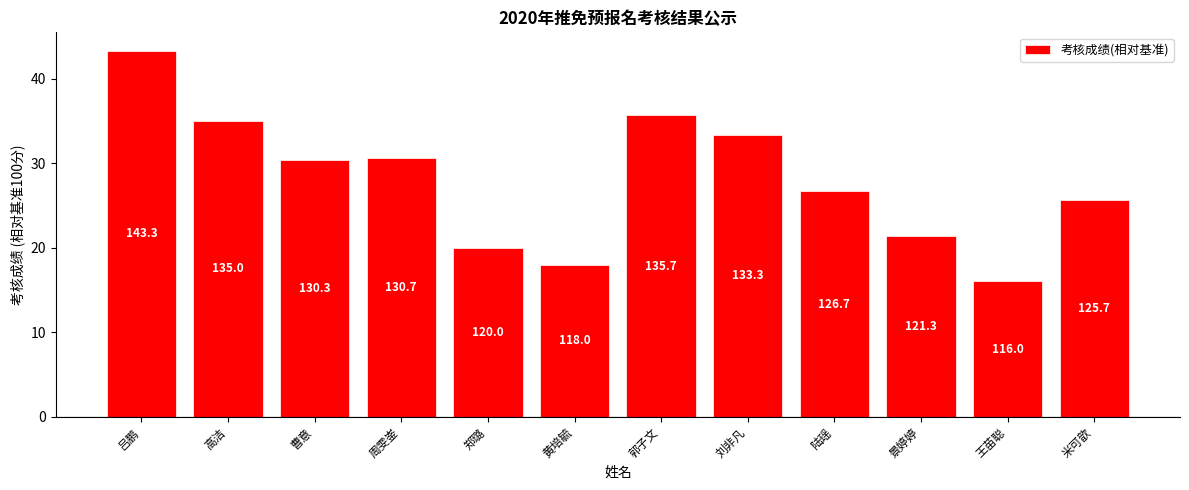

True or false: the data shows 53.1 at 周雯崟.

False